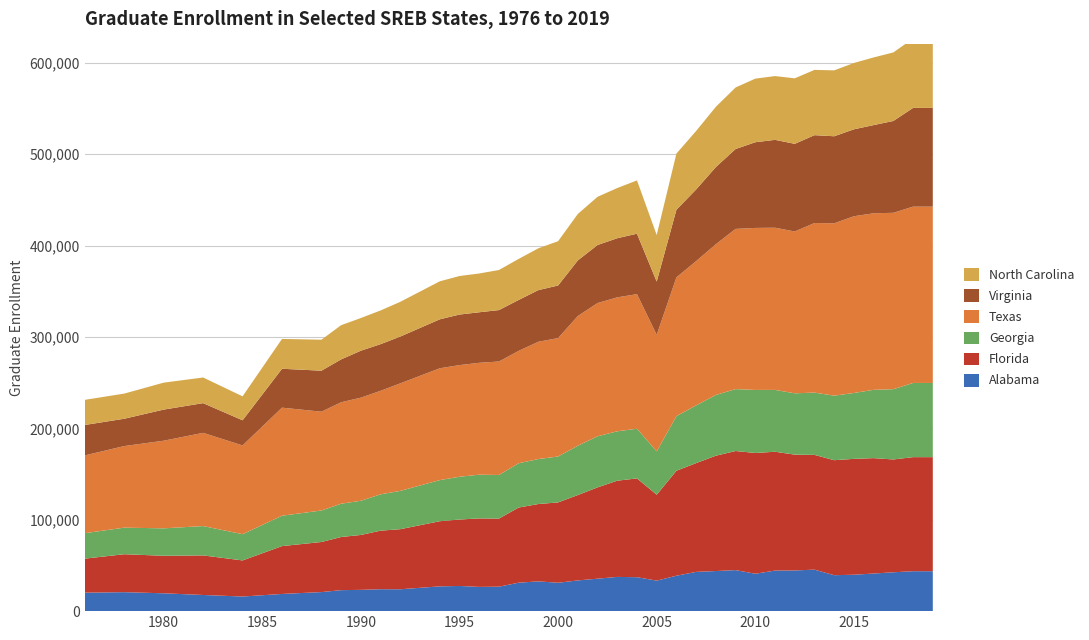

Reading right to left, what are all the values shown in this chart?

Alabama: 43678.0	43678.0	42525.0	41139.0	39829.0	39319.0	45398.0	44524.0	44394.0	40911.0	44896.0	43870.0	42941.0	38752.0	33395.0	37136.0	37454.0	35518.0	33614.0	31052.0	32573.0	31118.0	26761.0	26520.0	27562.0	27103.0	25516.5	23930.0	23989.0	23281.0	22970.0	20859.0	18808.0	15989.0	17673.0	19522.0	20755.0	20190.0
Florida: 124804.0	124804.0	123416.0	126258.0	126772.0	125825.0	125547.0	126694.0	129994.0	132136.0	130288.0	126177.0	119037.0	114841.0	93977.0	108085.0	105275.0	99884.0	93385.0	87913.0	84613.0	82230.0	74501.0	74930.0	72668.0	71276.0	68504.0	65732.0	64064.0	60074.0	58152.0	54786.0	52353.0	39488.0	43306.0	41041.0	41509.0	37239.0
Georgia: 81171.0	81171.0	76884.0	74745.0	72083.0	70605.0	68149.0	67112.0	67651.0	68969.0	67723.0	66494.0	63112.0	59785.0	47441.0	54381.0	54034.0	55903.0	54012.0	50223.0	49224.0	48446.0	47727.0	47832.0	46812.0	44983.0	43446.0	41909.0	39763.0	37397.0	36415.0	34486.0	33221.0	28719.0	32094.0	30029.0	29081.0	27859.0
Texas: 192893.0	192893.0	192982.0	193130.0	193366.0	188580.0	185515.0	177043.0	177446.0	177247.0	175290.0	164909.0	157879.0	151787.0	127435.0	147216.0	146530.0	145763.0	141843.0	129553.0	128324.0	122952.0	124127.0	122408.0	122144.0	122350.0	119994.0	117638.0	113249.0	112824.0	110996.0	108064.0	118250.0	97100.0	101991.0	95864.0	89248.0	85090.0
Virginia: 108025.0	108025.0	100483.0	96504.0	95109.0	95227.0	96140.0	95897.0	96144.0	93745.0	87404.0	84421.0	78398.0	73994.0	58303.0	66125.0	64697.0	63511.0	60876.0	57532.0	56498.0	55729.0	56264.0	55297.0	55307.0	53551.0	52398.0	51245.0	51045.0	51370.0	46915.0	44877.0	42545.0	27517.0	32504.0	34044.0	29907.0	33294.0
North Carolina: 75943.0	75943.0	74970.0	73998.0	72556.0	72092.0	71408.0	71666.0	69761.0	69577.0	67326.0	65919.0	63993.0	61427.0	50920.0	58286.0	54923.0	52712.0	50791.0	48451.0	45740.0	44870.0	43838.0	42430.0	42137.0	41574.0	39778.5	37983.0	36859.0	35750.0	37421.0	33886.0	32640.0	26180.0	28059.0	29474.0	27505.0	27491.0